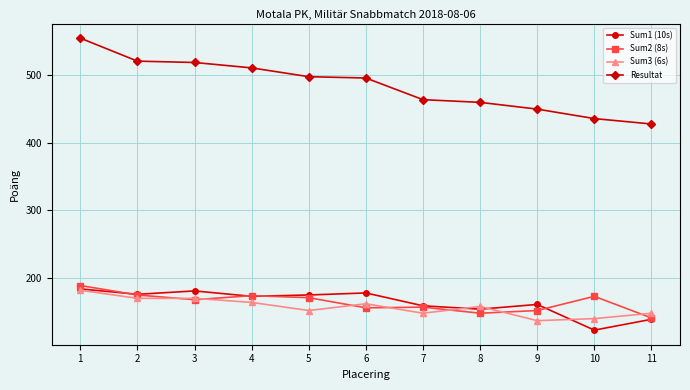

What are all the series names shown in the legend?

Sum1 (10s), Sum2 (8s), Sum3 (6s), Resultat